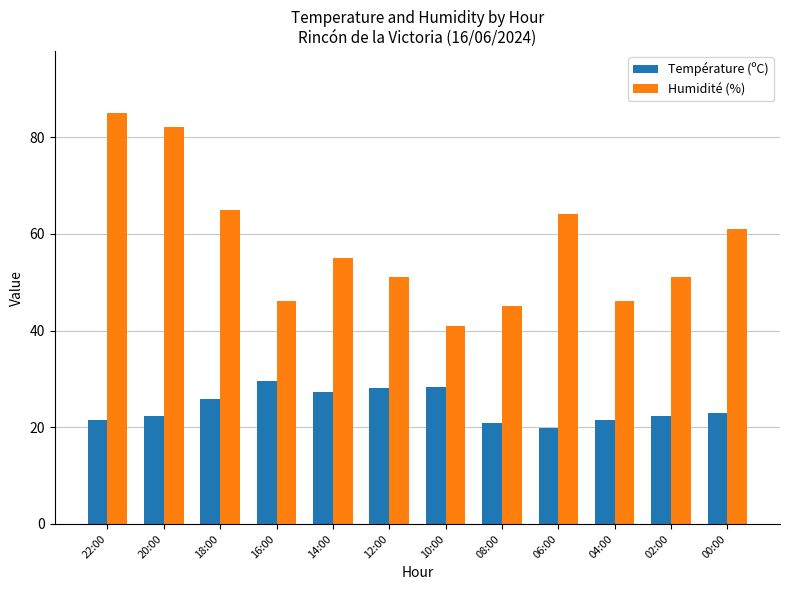

What position from the right is 08:00?

5